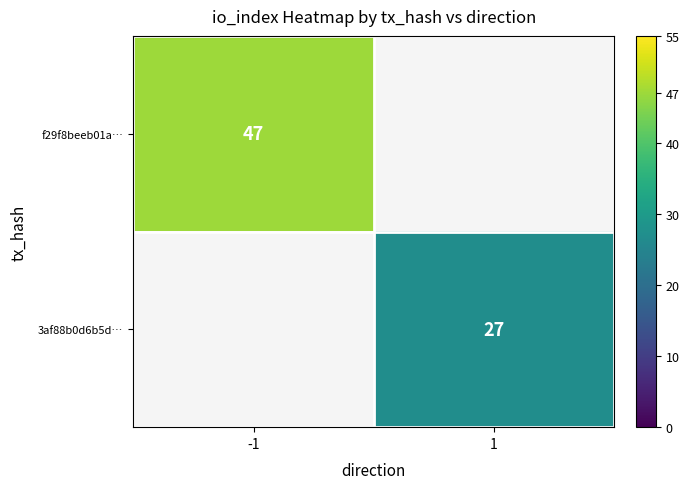

The value of 3af88b0d6b5d… at 1 is 27. True or false?

True